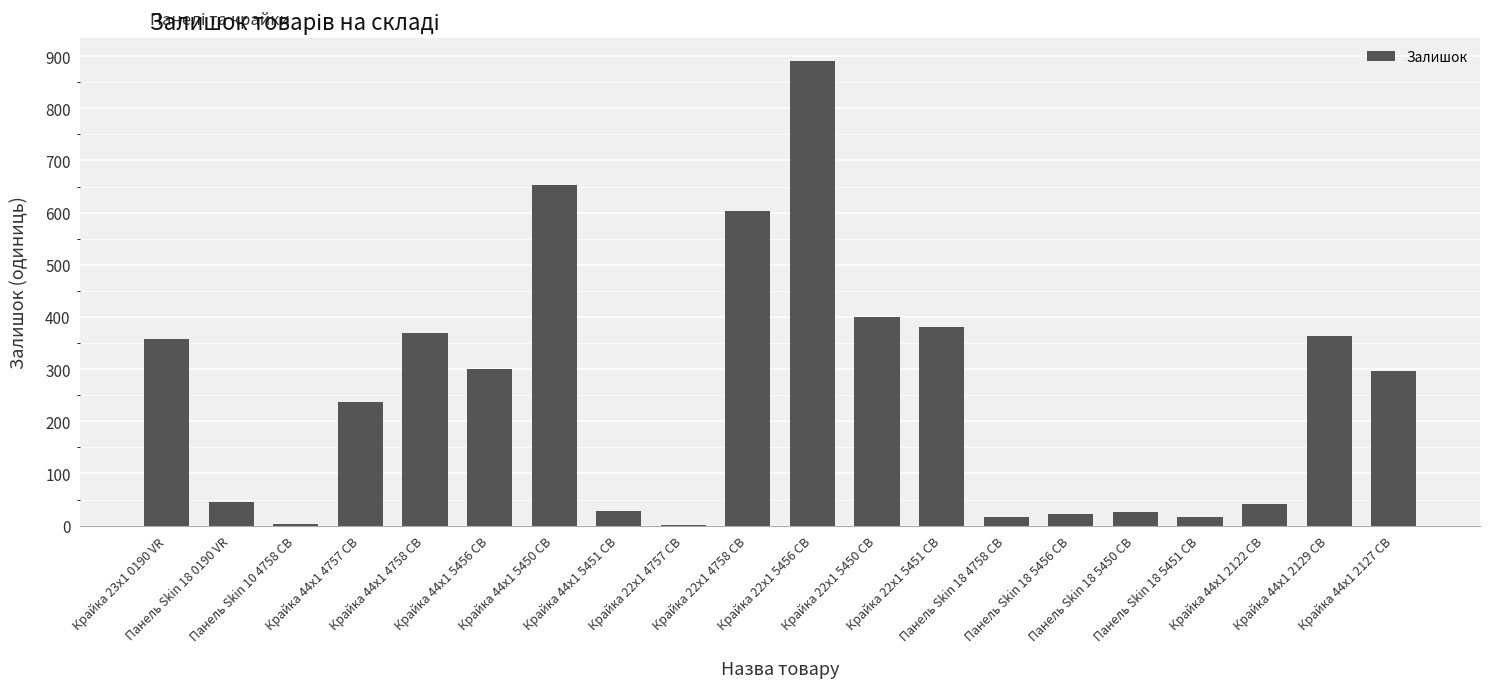

What is the change in value from Крайка 22x1 5450 CB to Панель Skin 18 5451 CB?

-383